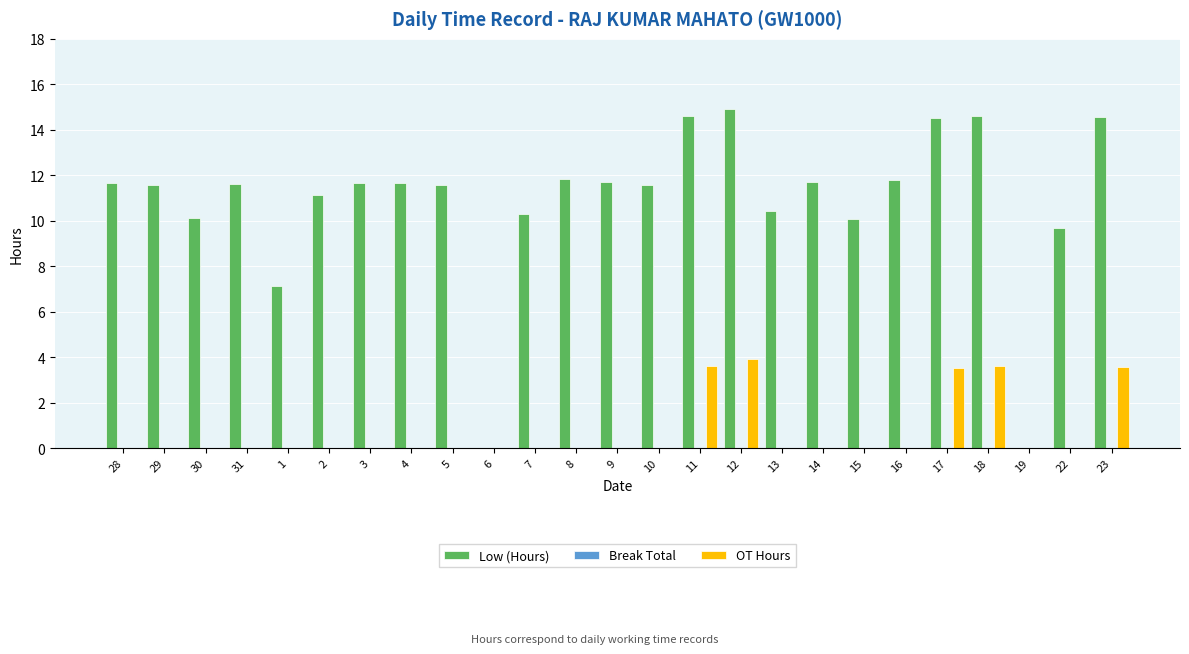

How many distinct data groups are displayed?

2